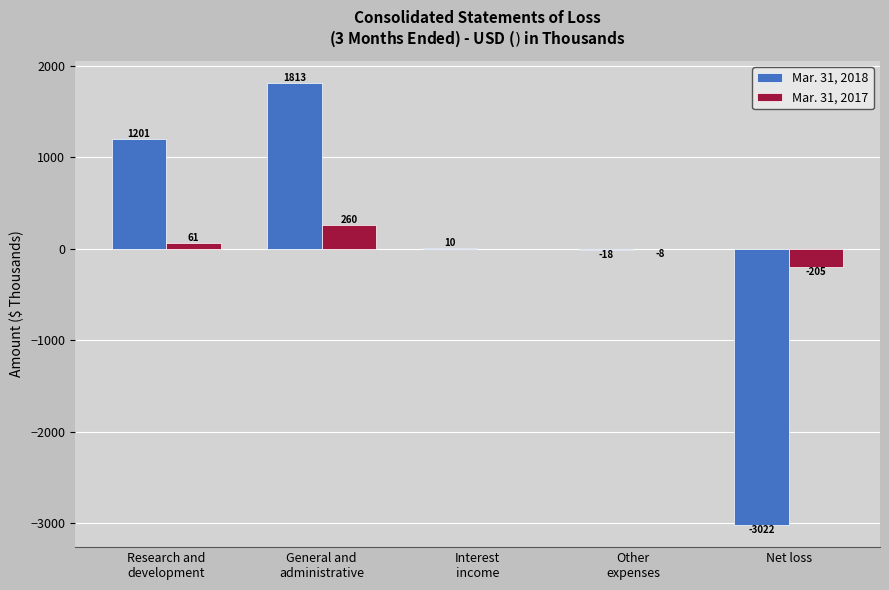

What is the highest value of the Mar. 31, 2017 series?

260